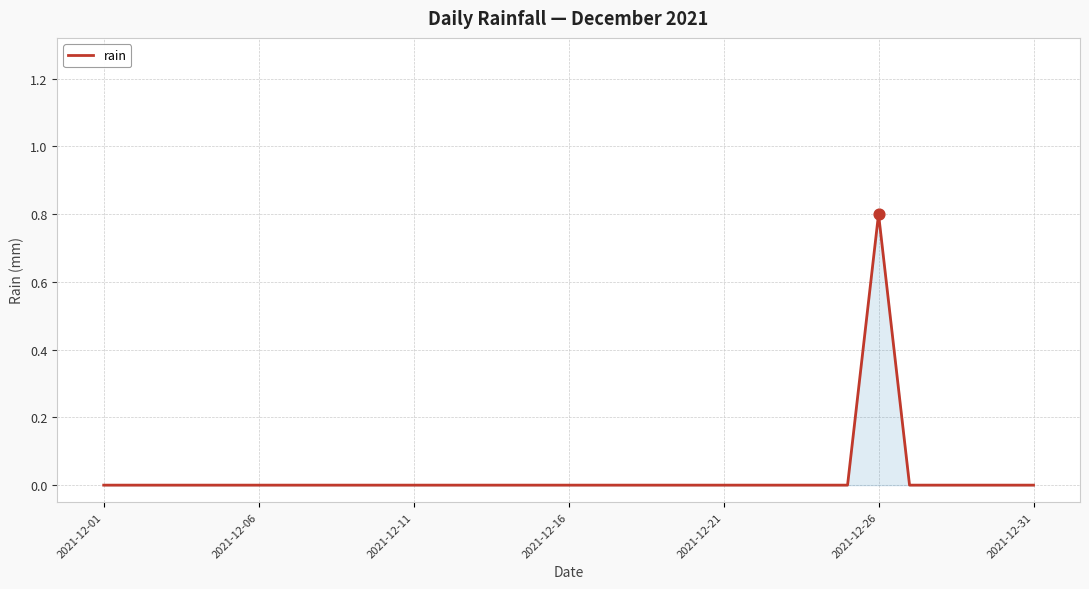

What is the maximum value shown in the chart?

0.8